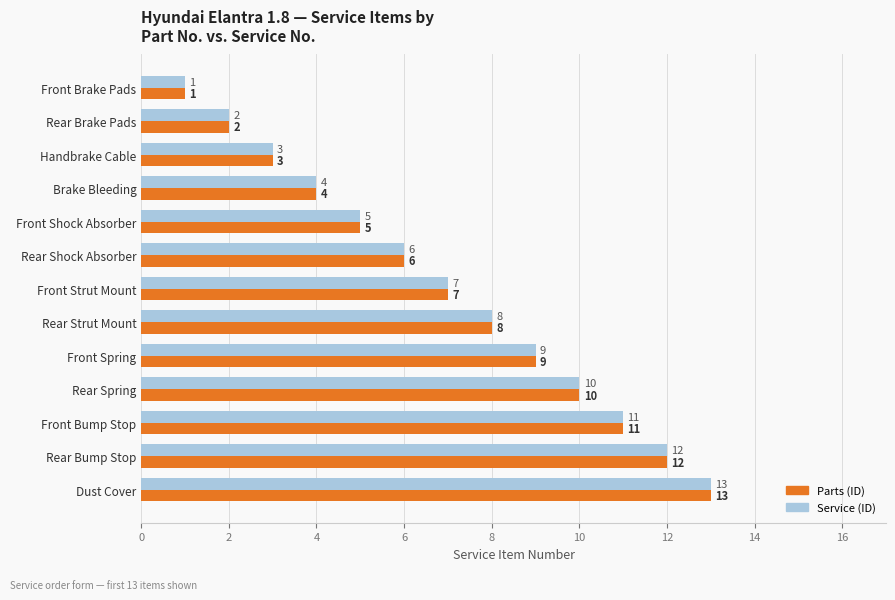

The value of Service (ID) at Front Shock Absorber is 5. True or false?

True